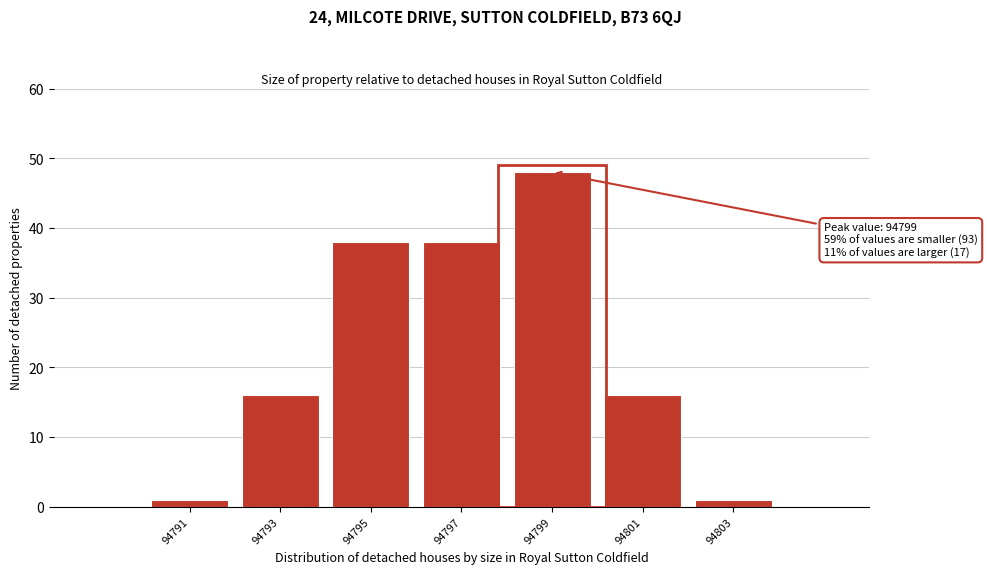

Over which range of the x-axis is the bar tallest?

94798 to 94800